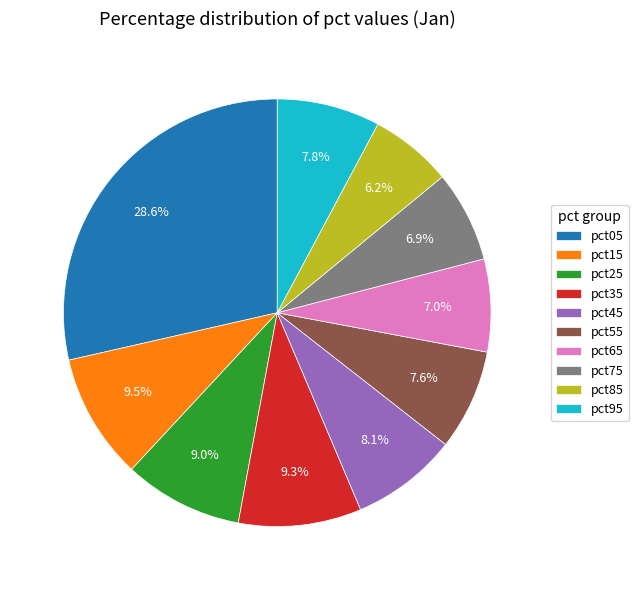

How many slices are in this pie chart?

10